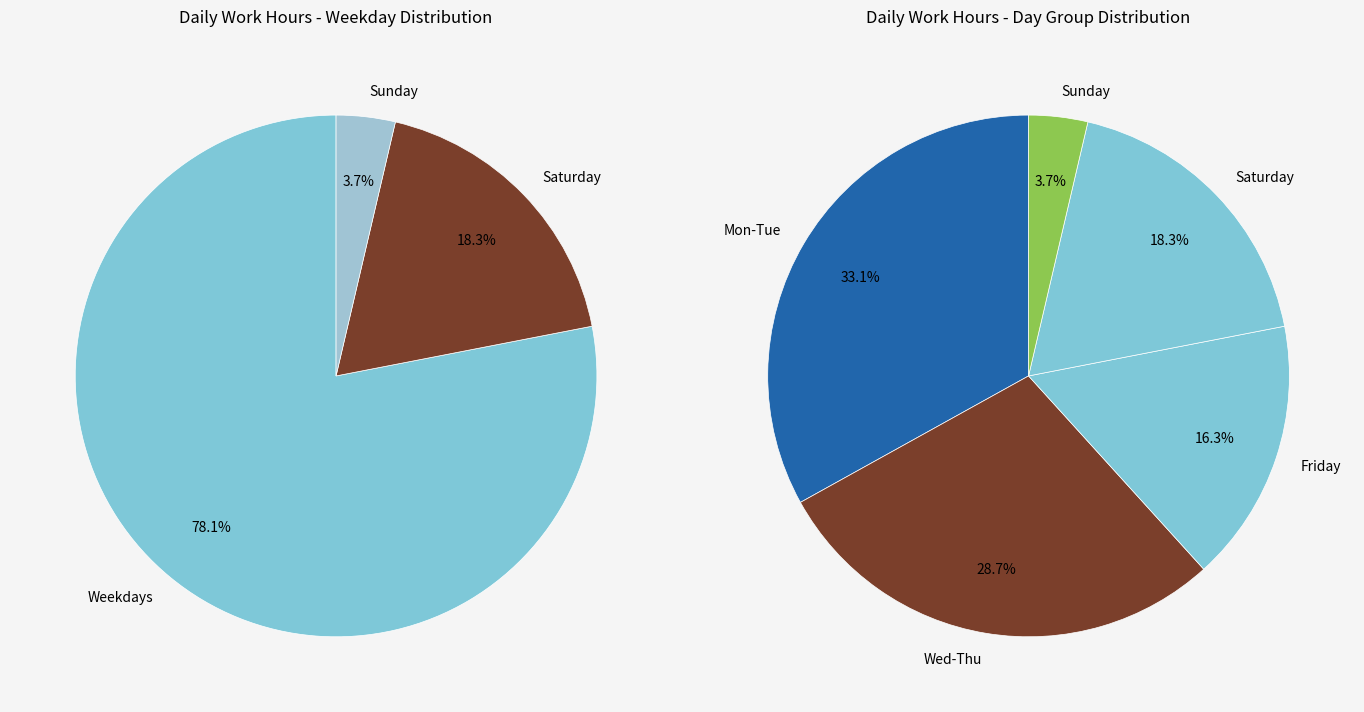

The Thu slice represents 16% of the pie. True or false?

False